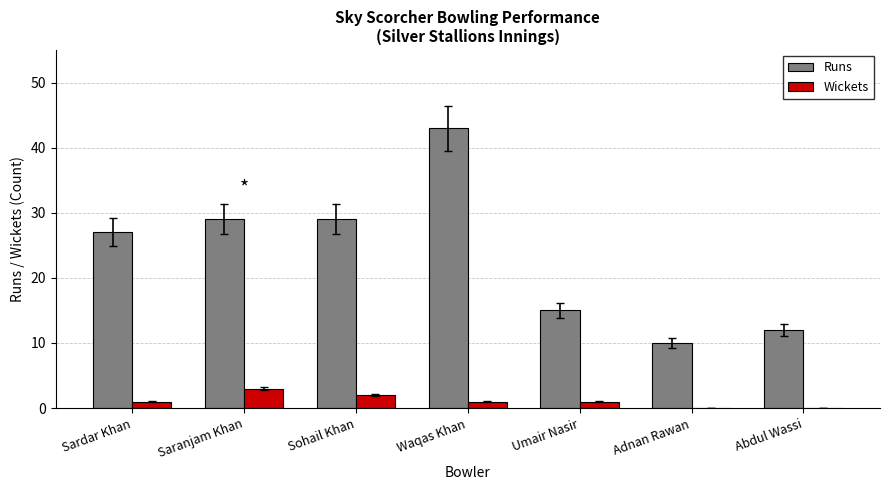

At which category does the chart reach its peak across all series?

Waqas Khan